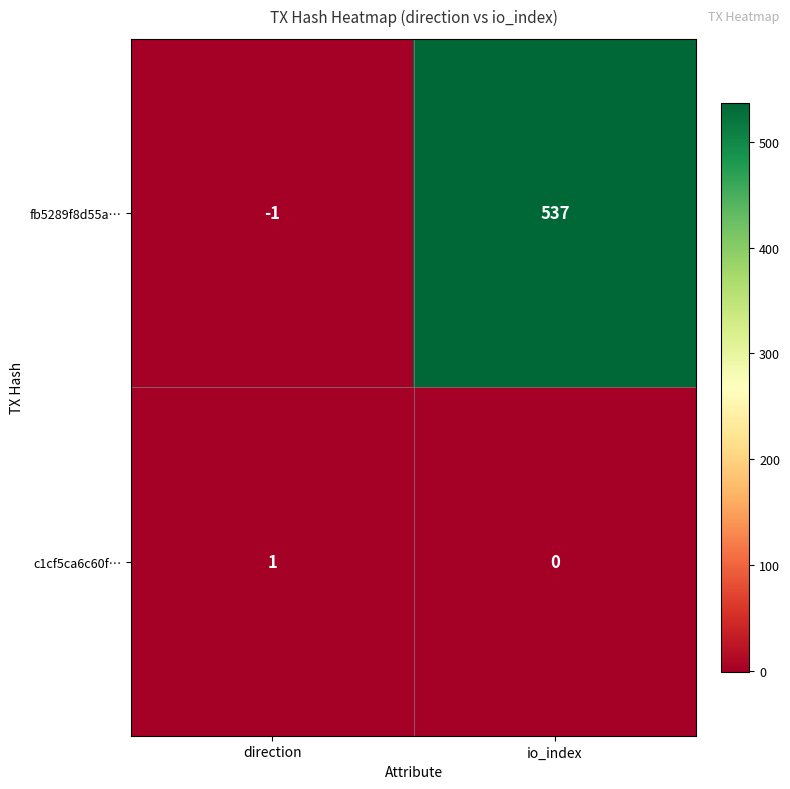

Is it true that c1cf5ca6c60f… equals 0 at io_index?

True